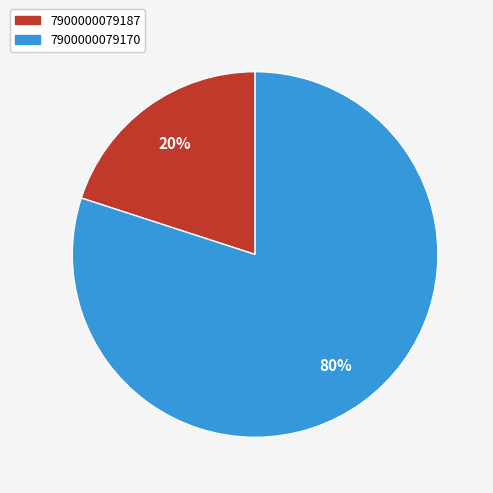

To the nearest percent, what is the difference between the 7900000079187 and 7900000079170 slice percentages?

60%